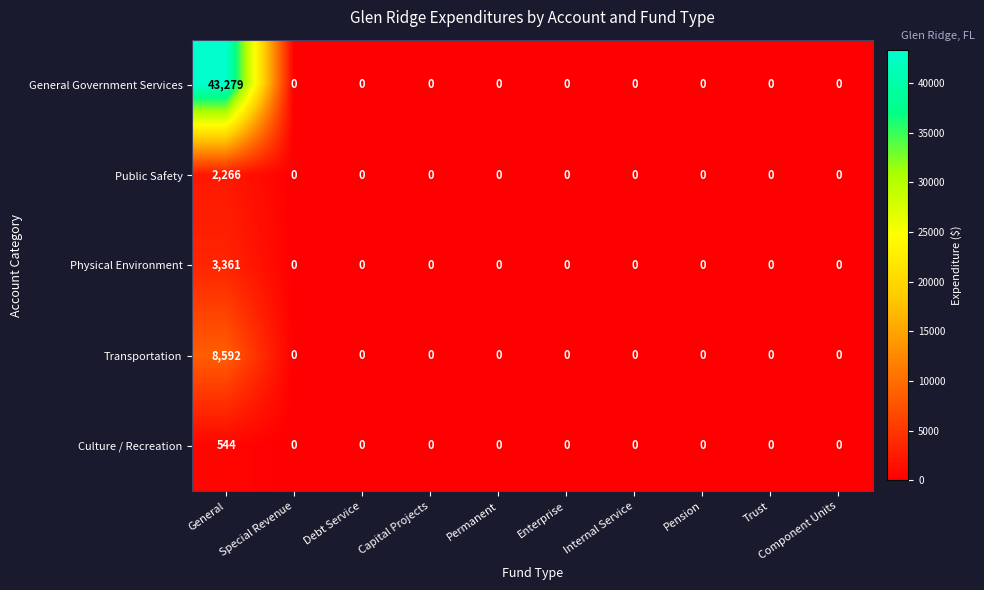

The Public Safety series shows 0 at Permanent. True or false?

True